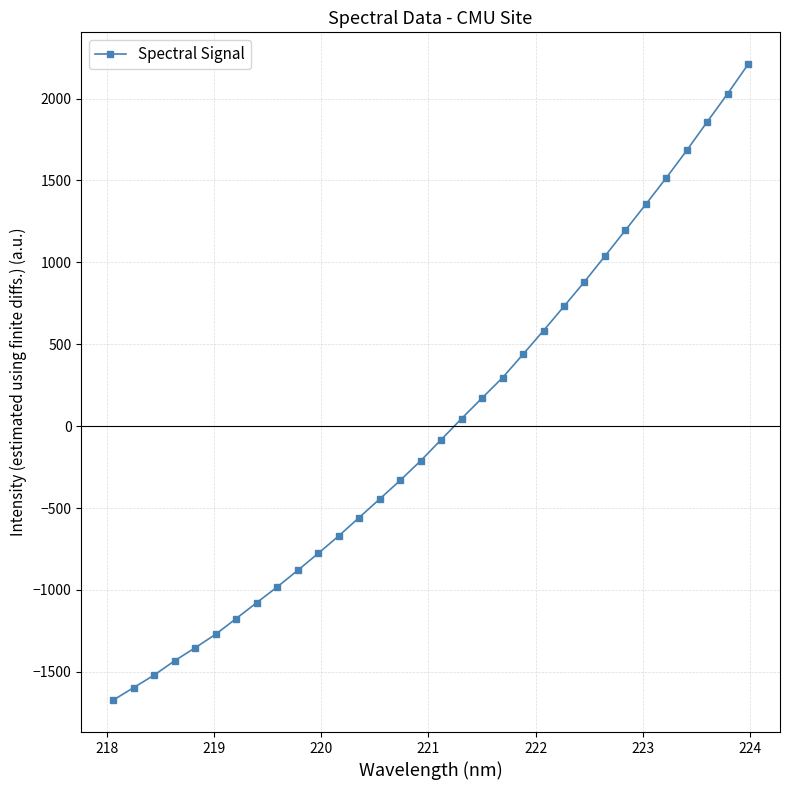

What is the difference between the maximum and minimum values?

3883.1